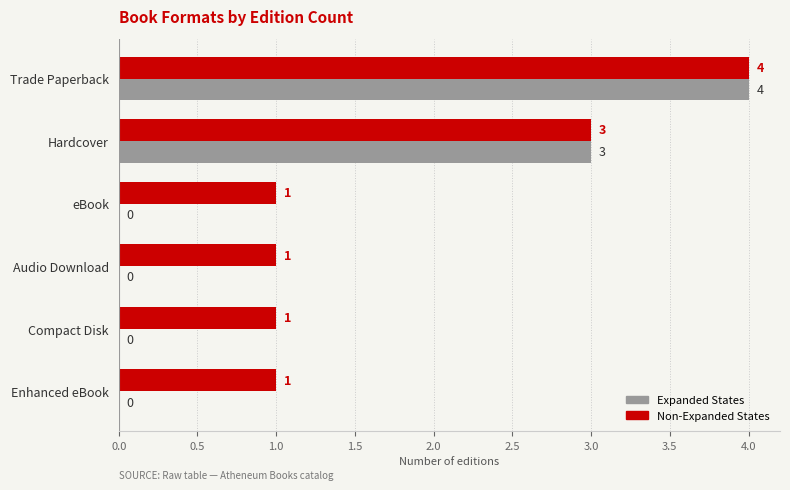

Where is Expanded States nearest to the value 2?

Hardcover